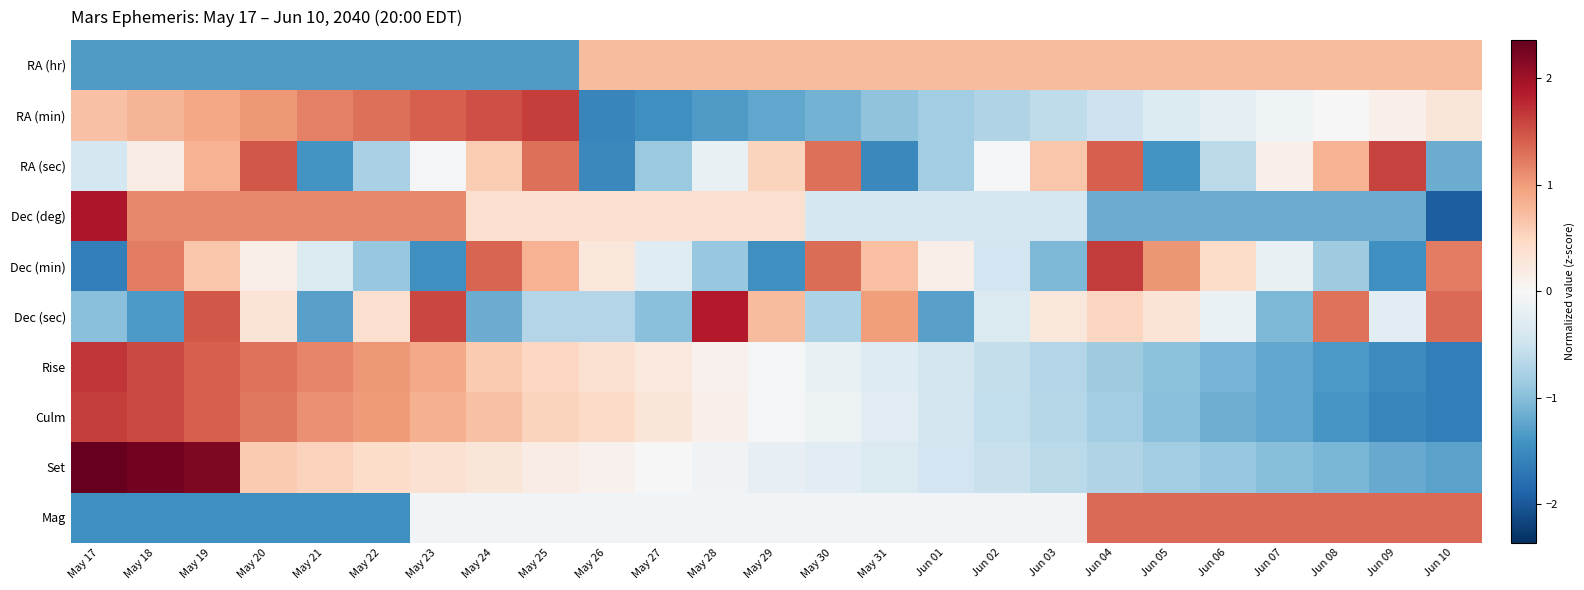

What is the maximum value shown in the chart?

2.4